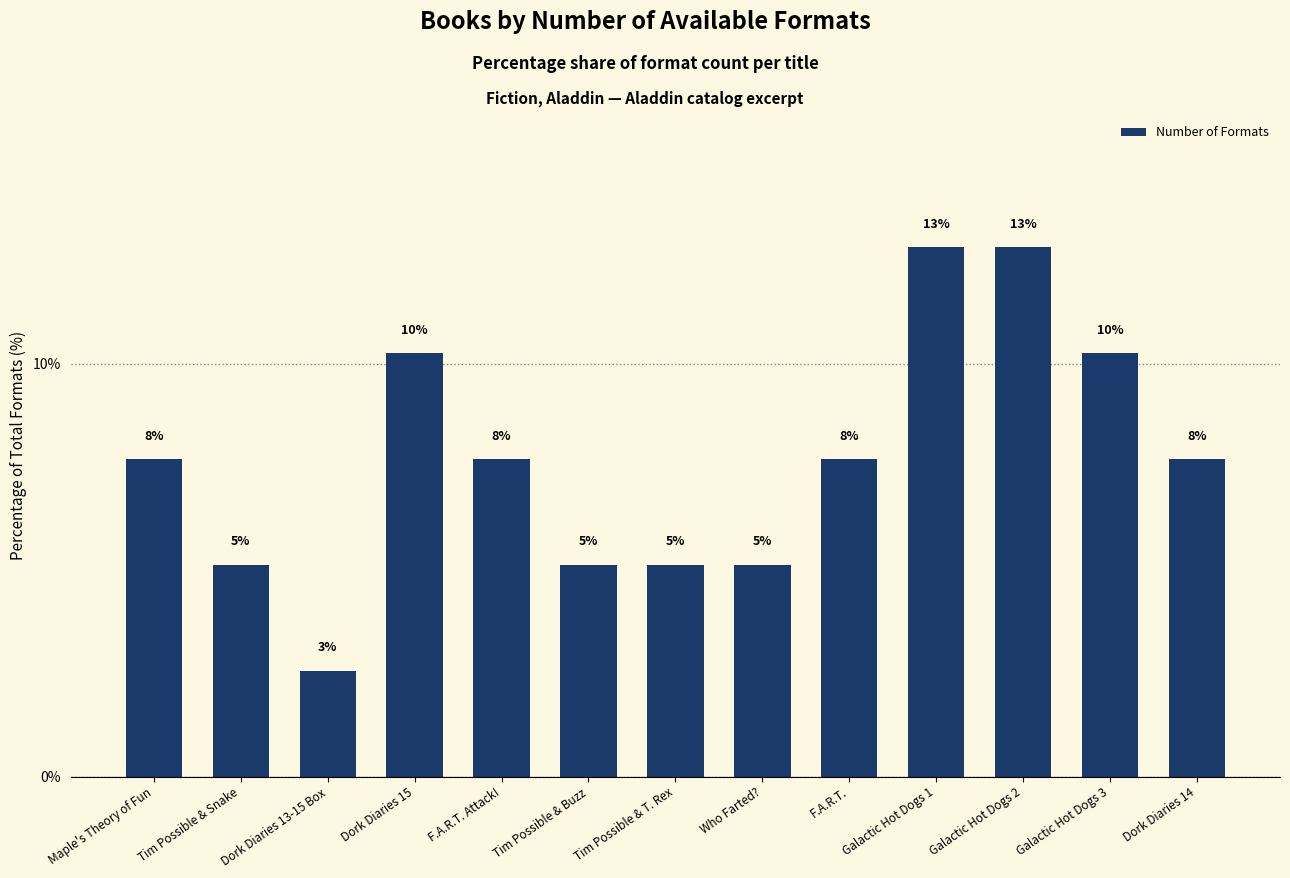

What is the label of the 7th bar from the left?

Tim Possible & T. Rex